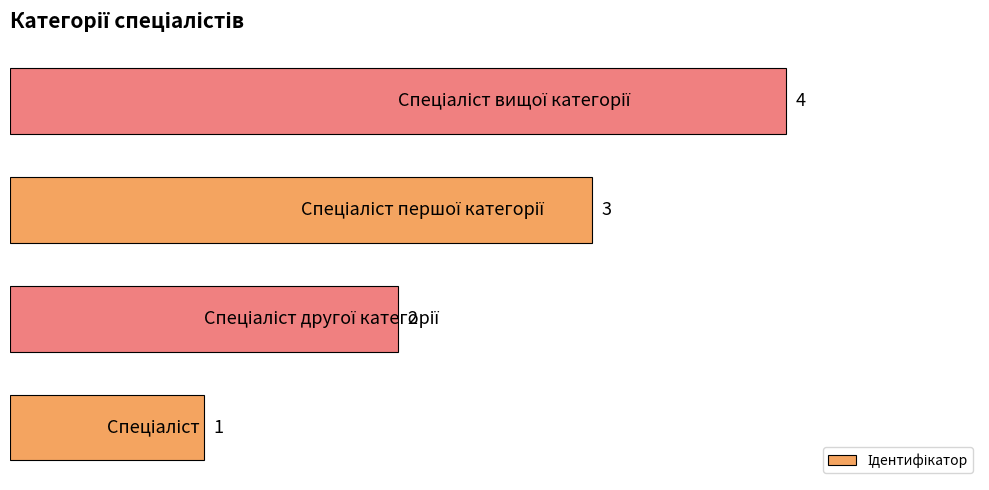

Count the values in the range 2 to 4.

3